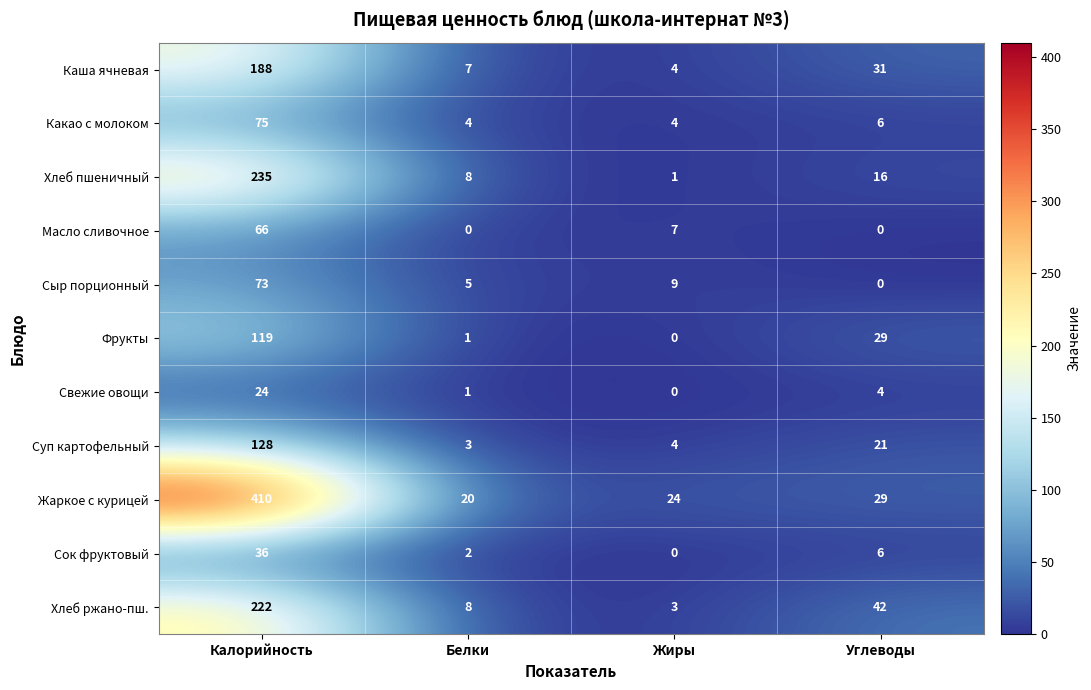

Is the value of Какао с молоком at Жиры greater than the value of Фрукты at Белки?

Yes